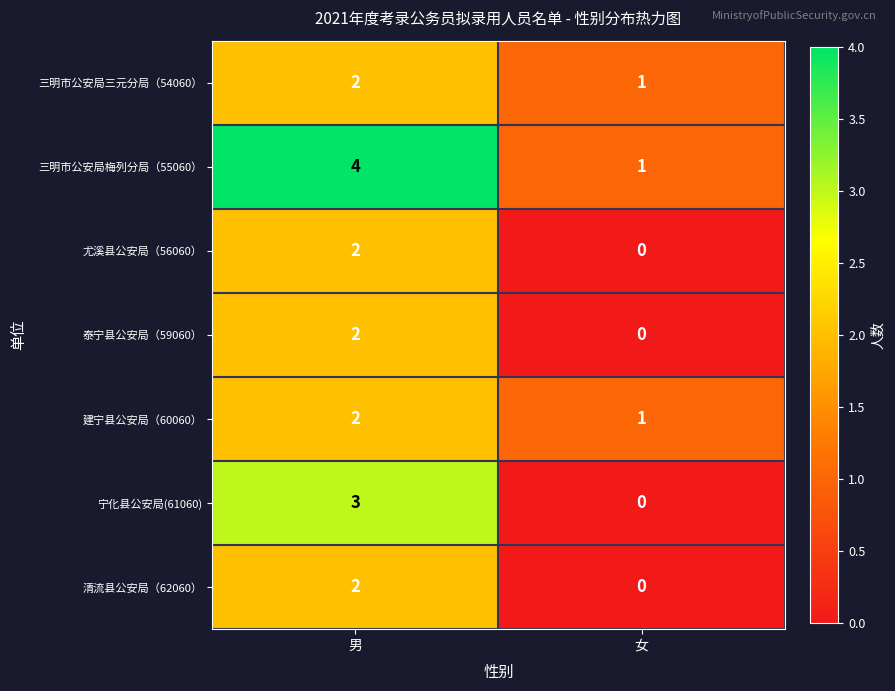

At which label is 建宁县公安局（60060） closest to 1?

女